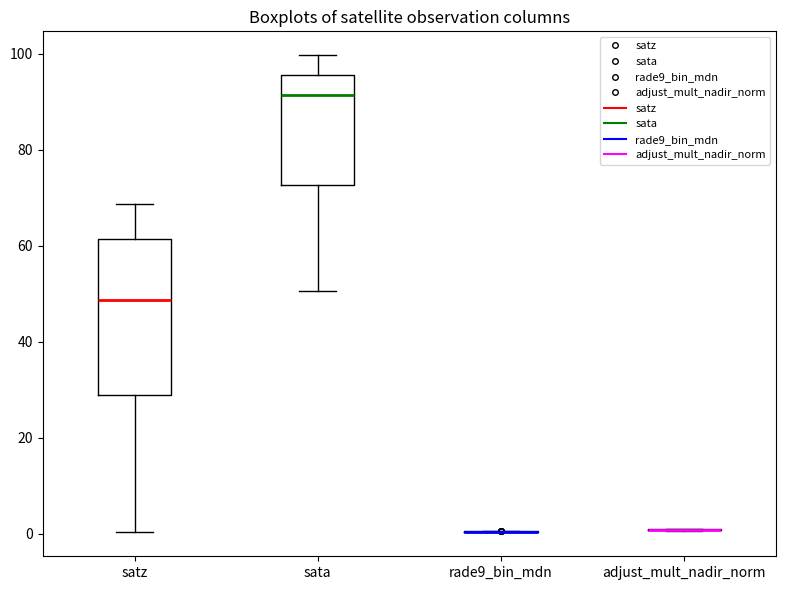

Reading left to right, transcribe this box plot: for each box, give where its median line is, the range the box spans, and where its two whiskers end, as read against the y-axis. The values are not printed on the chart, so give them approximately, as read against the axis.

satz: median 48, box 28 to 62, whiskers 0 to 68
sata: median 92, box 72 to 96, whiskers 50 to 100
rade9_bin_mdn: box collapsed to a line at 0, whiskers 0 to 0
adjust_mult_nadir_norm: box collapsed to a line at 0, whiskers 0 to 2